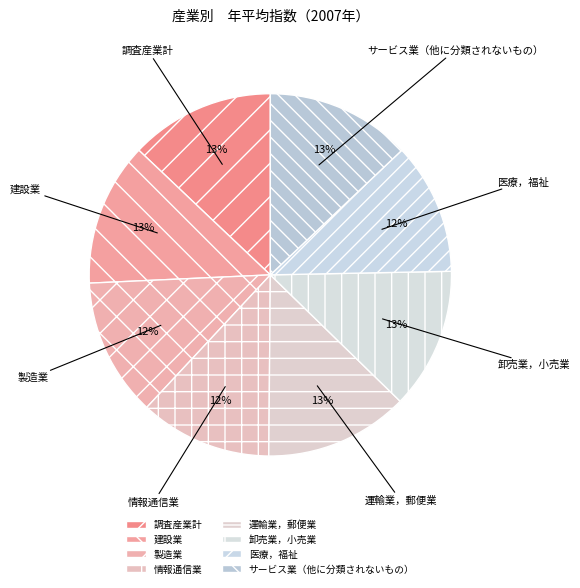

To the nearest percent, what is the average slice percentage?

12%